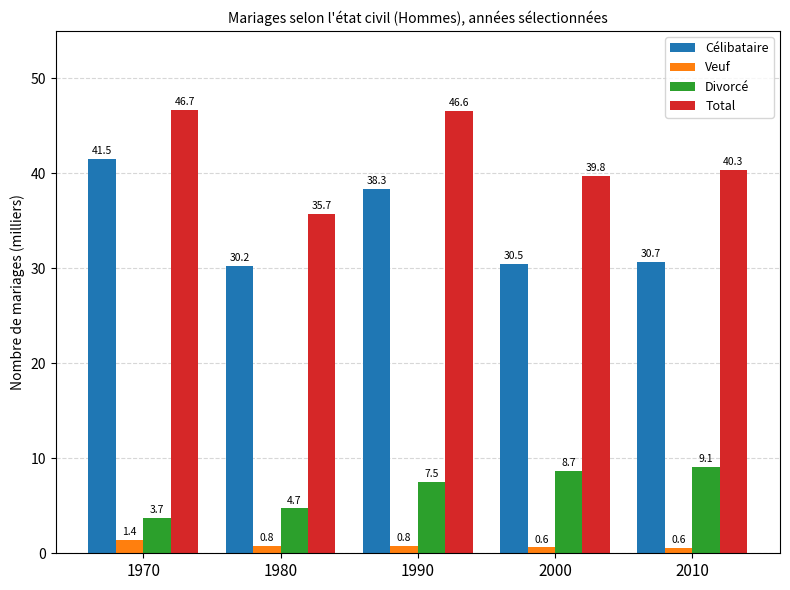

What is the spread (max minus min) of values at 2010?

39.8